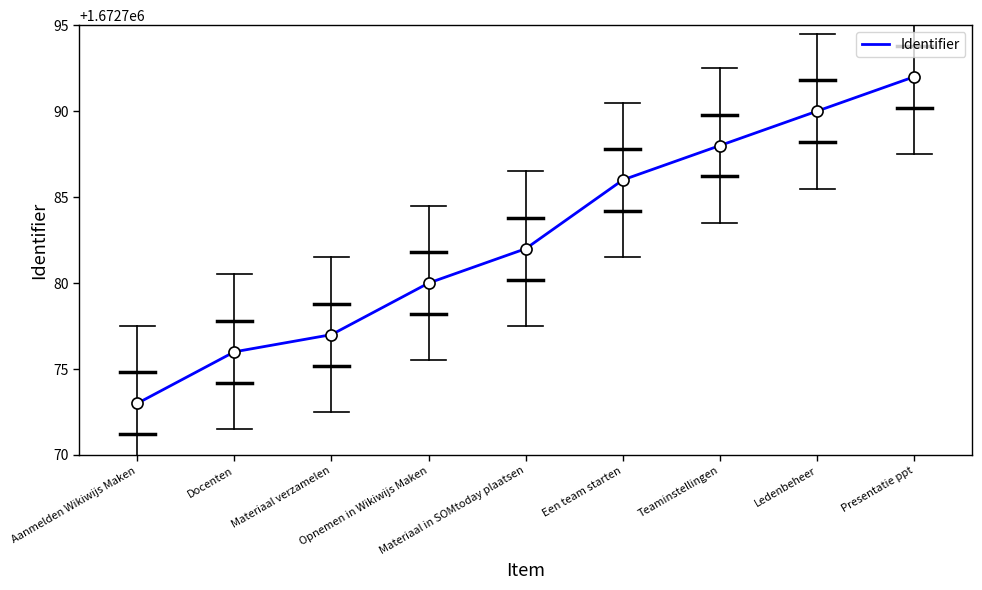

True or false: there are more than 2 points higher than both neighbors.

False